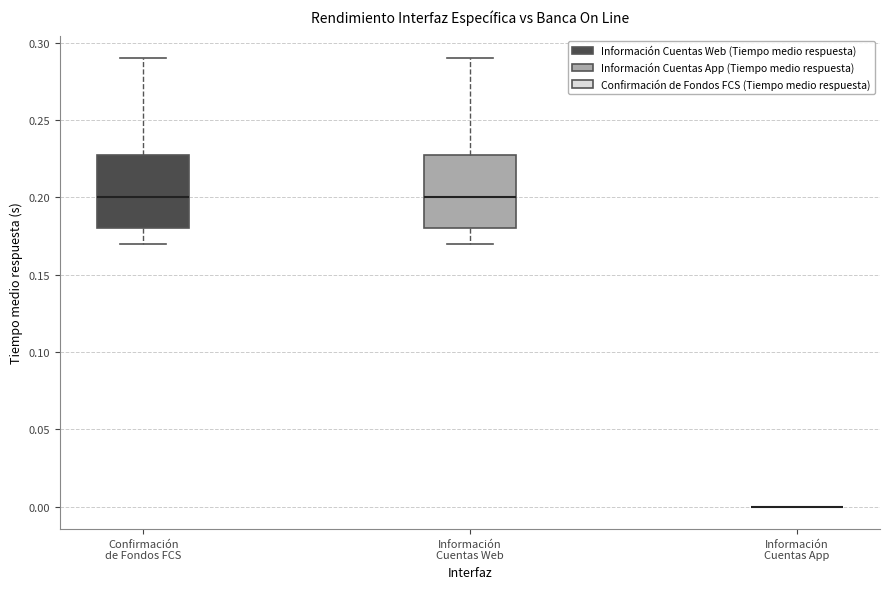

Where does the upper whisker of the box for Información Cuentas Web end on the y-axis? The values are not printed on the chart, so give them approximately, as read against the axis.

0.29